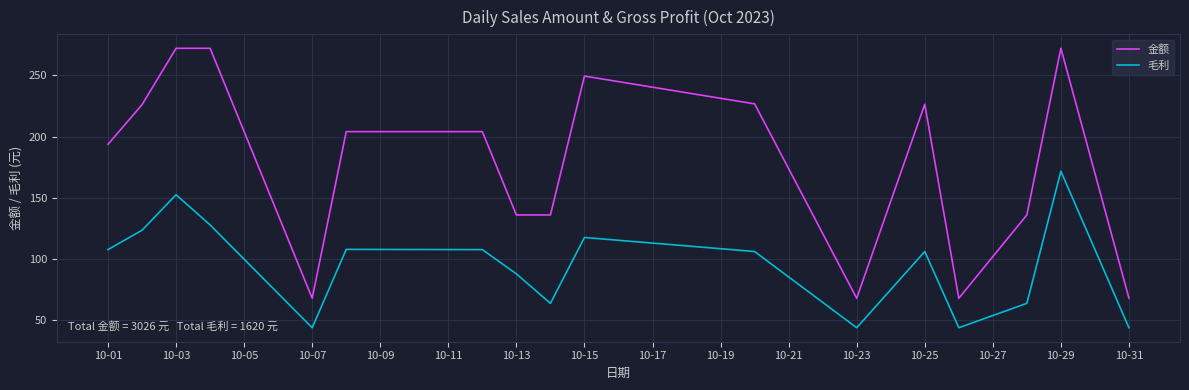

What is the difference between the maximum and minimum values in the 毛利 series?

127.7